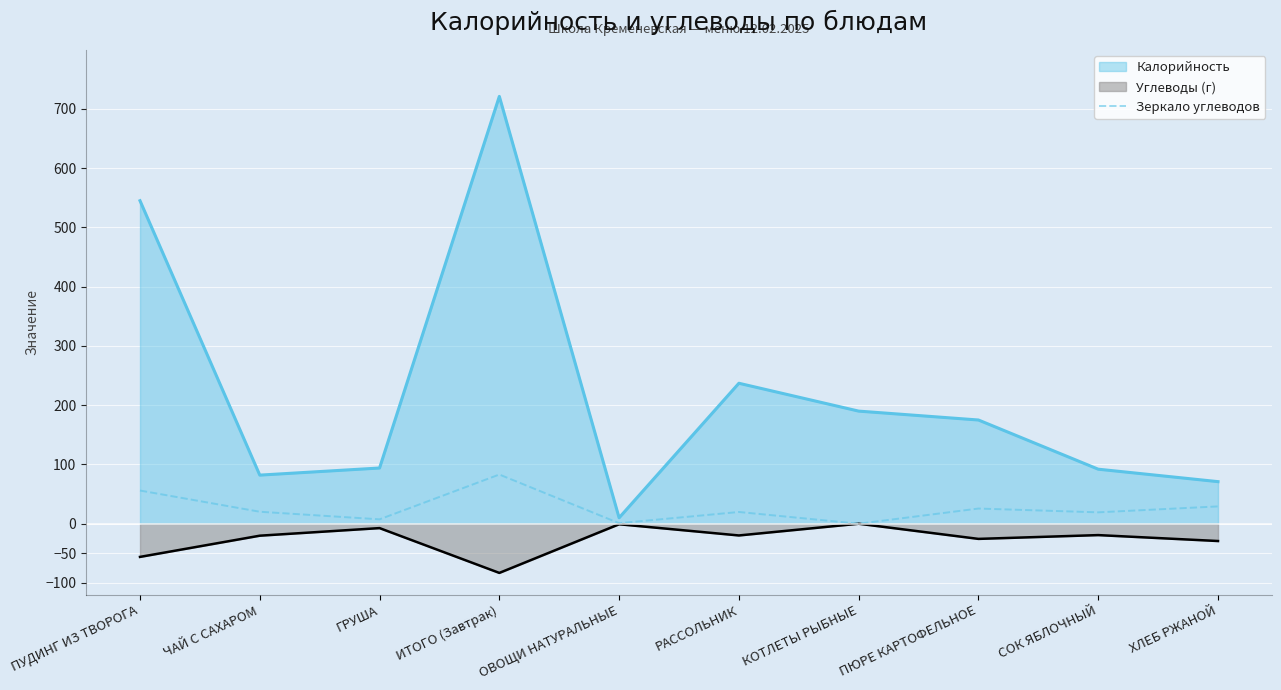

How many categories are shown in the chart?

10